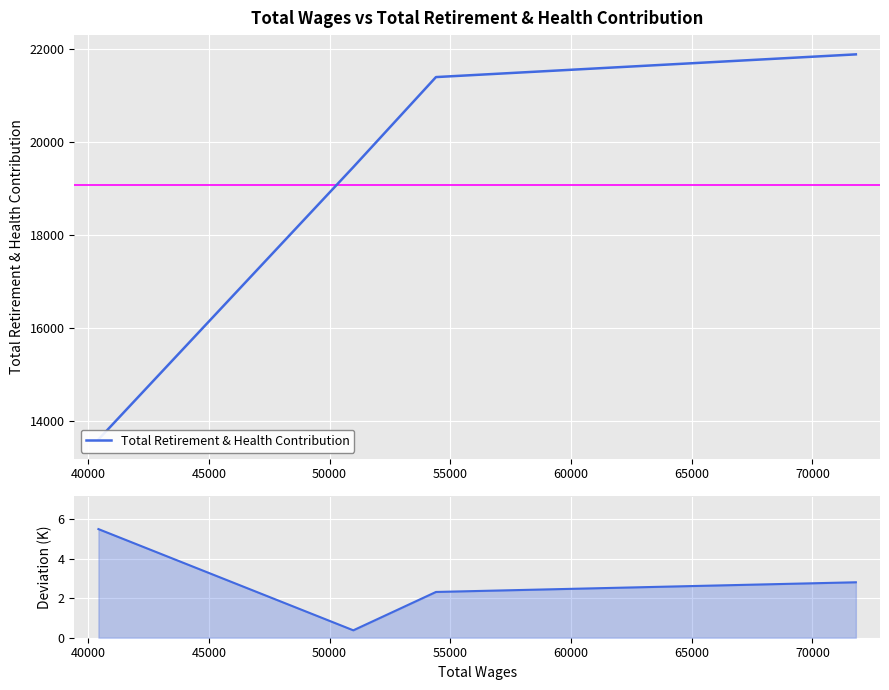

What is the highest value of the Total Retirement & Health Contribution series?

21882.0